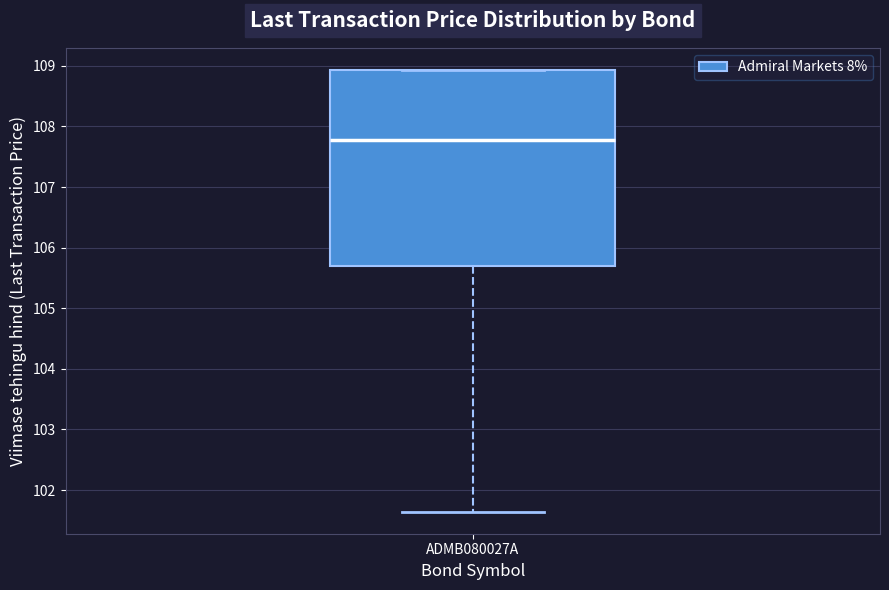

Transcribe this box plot: give where the median line is, the range the box spans, and where the two whiskers end, as read against the y-axis. The values are not printed on the chart, so give them approximately, as read against the axis.

median 107.8, box 105.7 to 108.9, whiskers 101.6 to 108.9